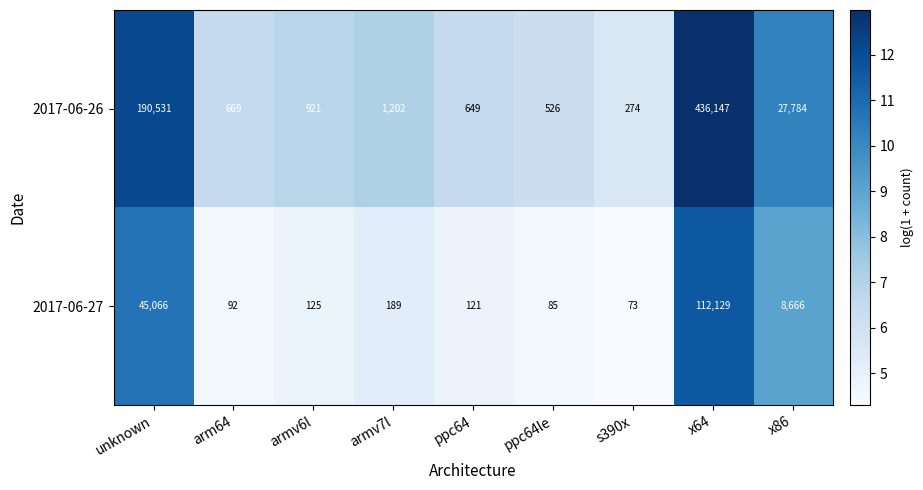

The 2017-06-27 series shows 121 at ppc64. True or false?

True